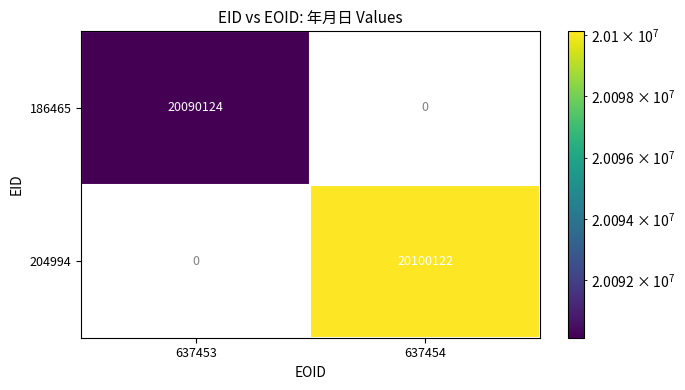

How many data points in 204994 are less than 20100122?

1